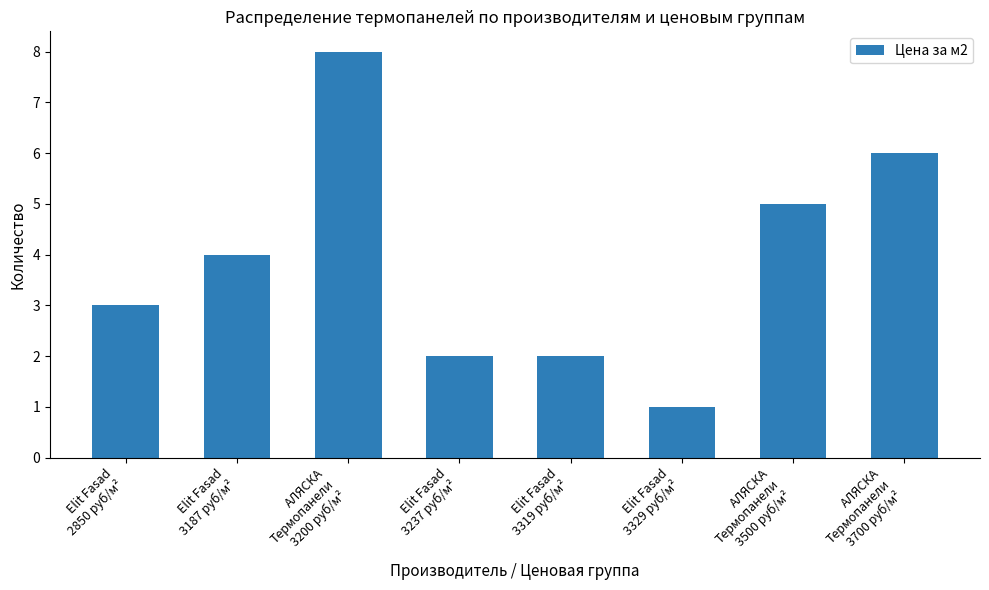

What is the difference between the second highest and minimum values?

5